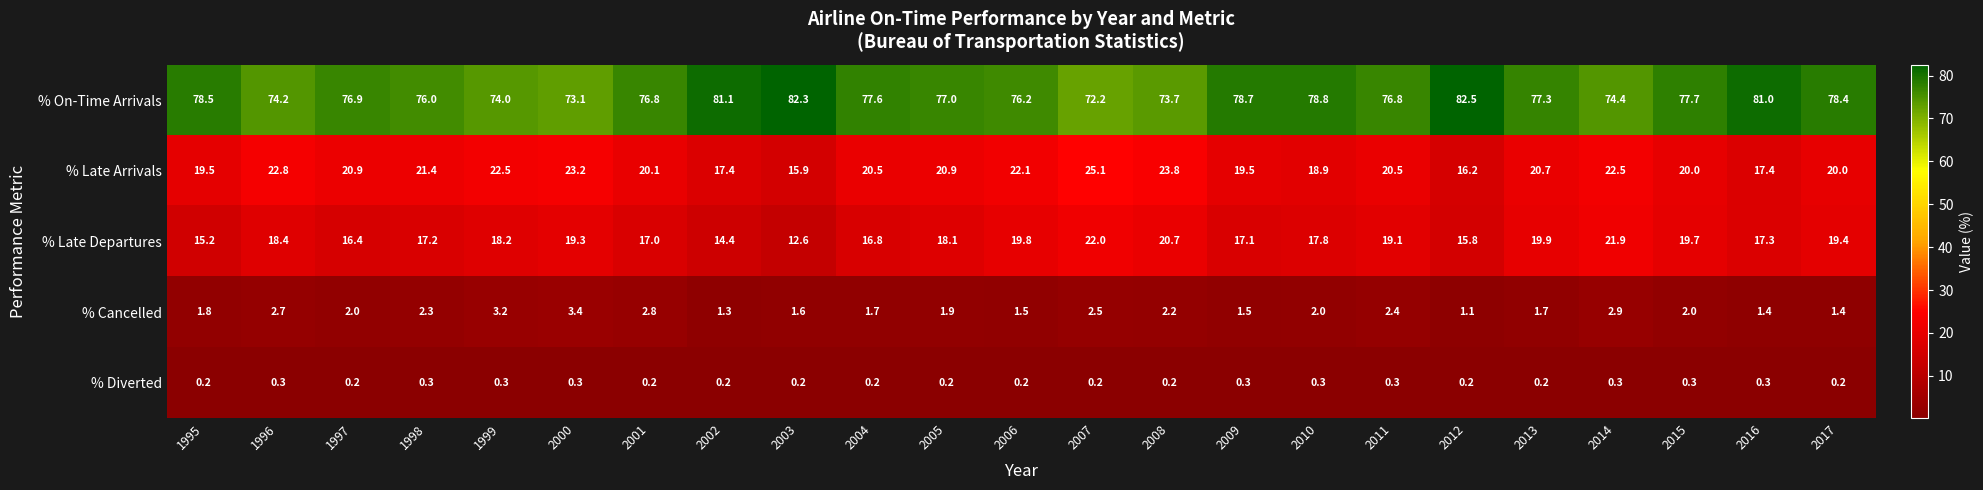

The % Diverted series shows 0.3 at 2011. True or false?

True